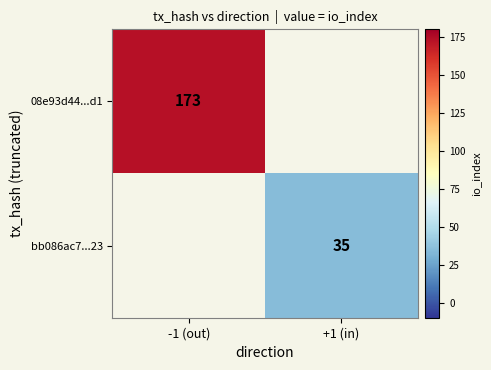

Is the value of 08e93d44...d1 at -1 (out) greater than the value of bb086ac7...23 at +1 (in)?

Yes